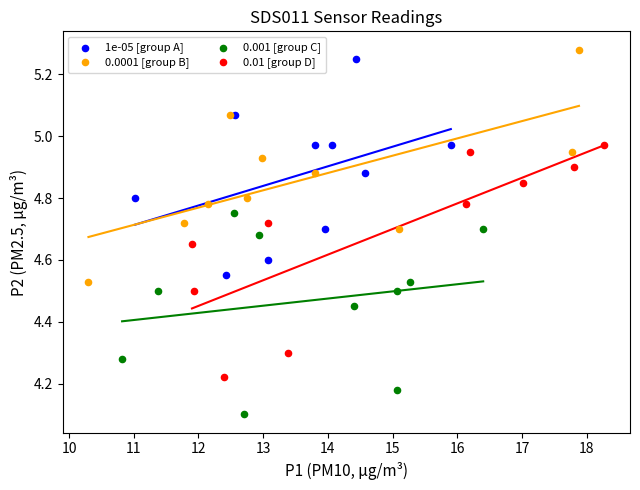

Which series contains the lowest Y value?

0.001 [group C]